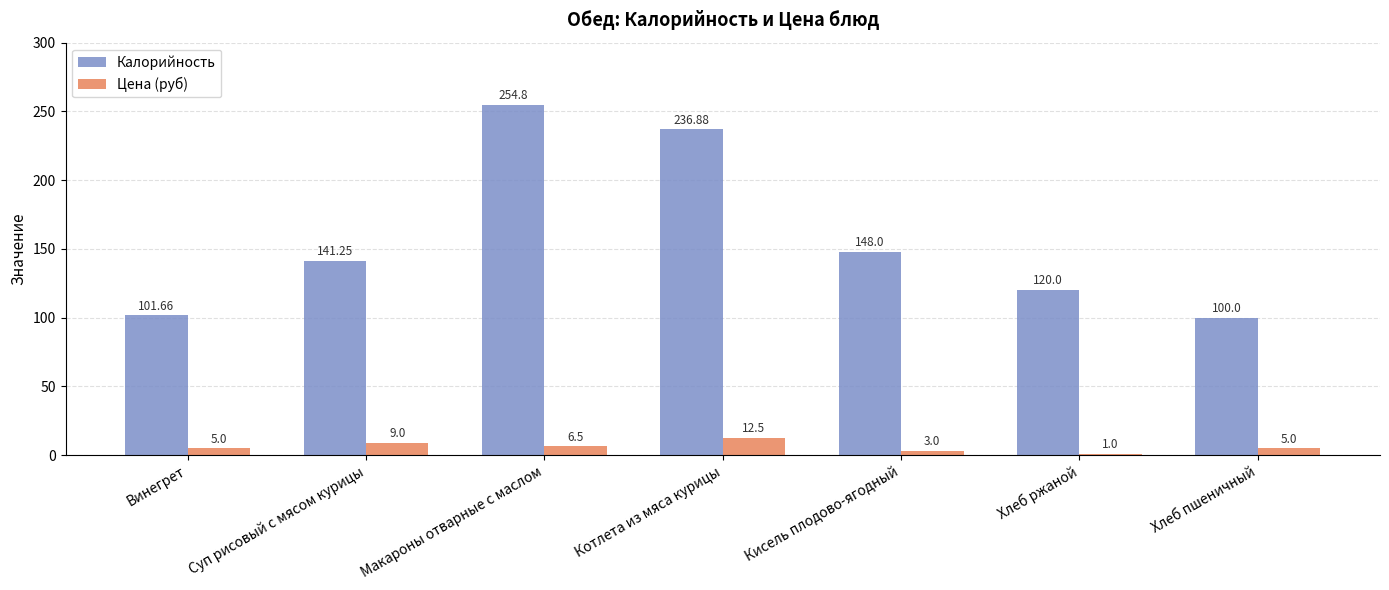

What is the difference between the maximum and second lowest values in the Калорийность series?

153.1